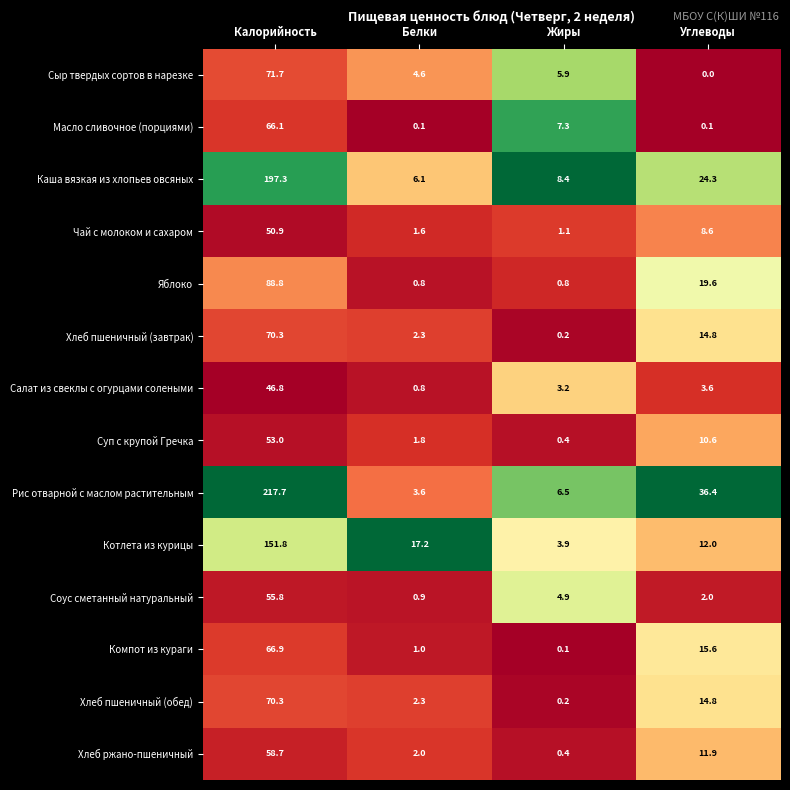

How many data points in Суп с крупой Гречка are less than 10?

2